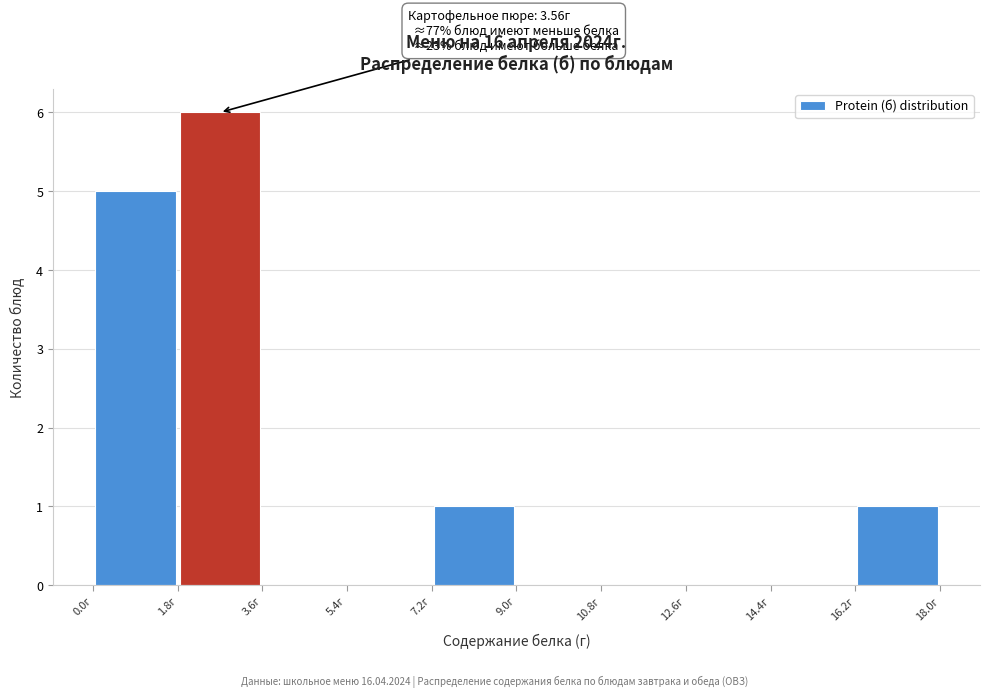

Which range on the x-axis has the tallest bar?

1.8 to 3.6